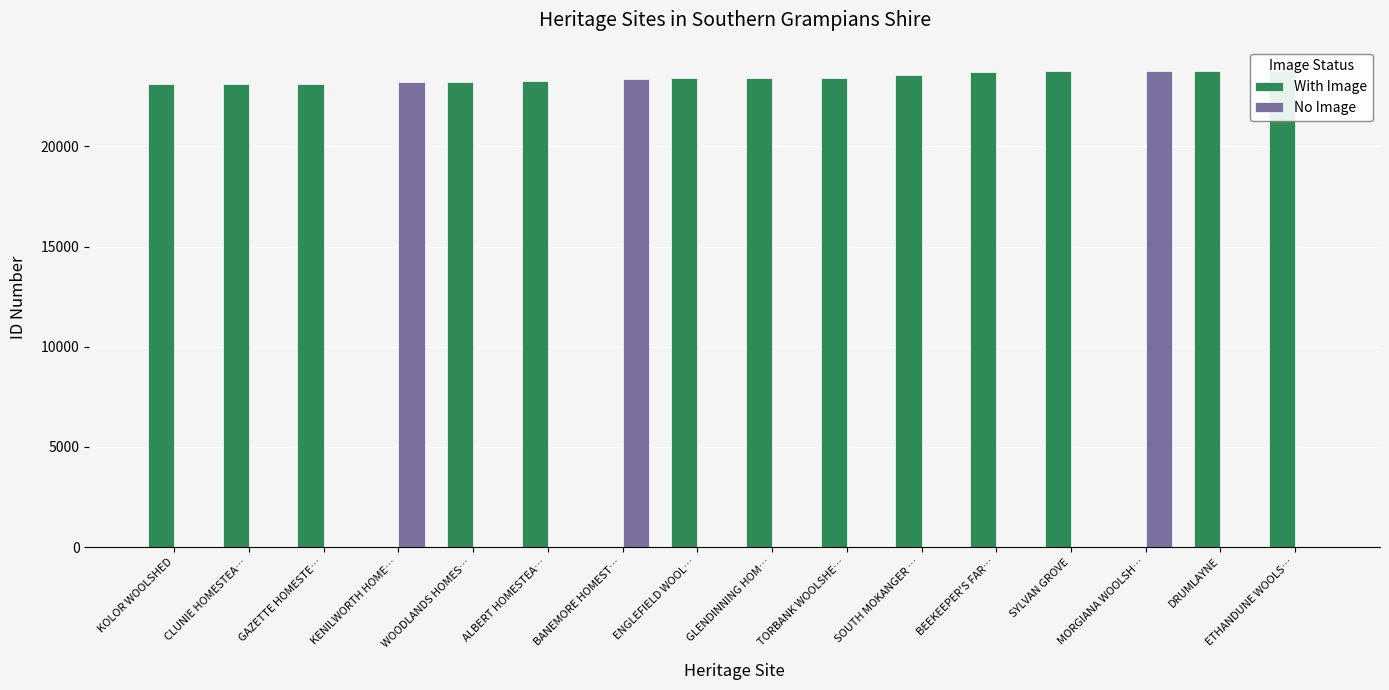

Rank the series by their average value, from highest to lowest.

With Image, No Image